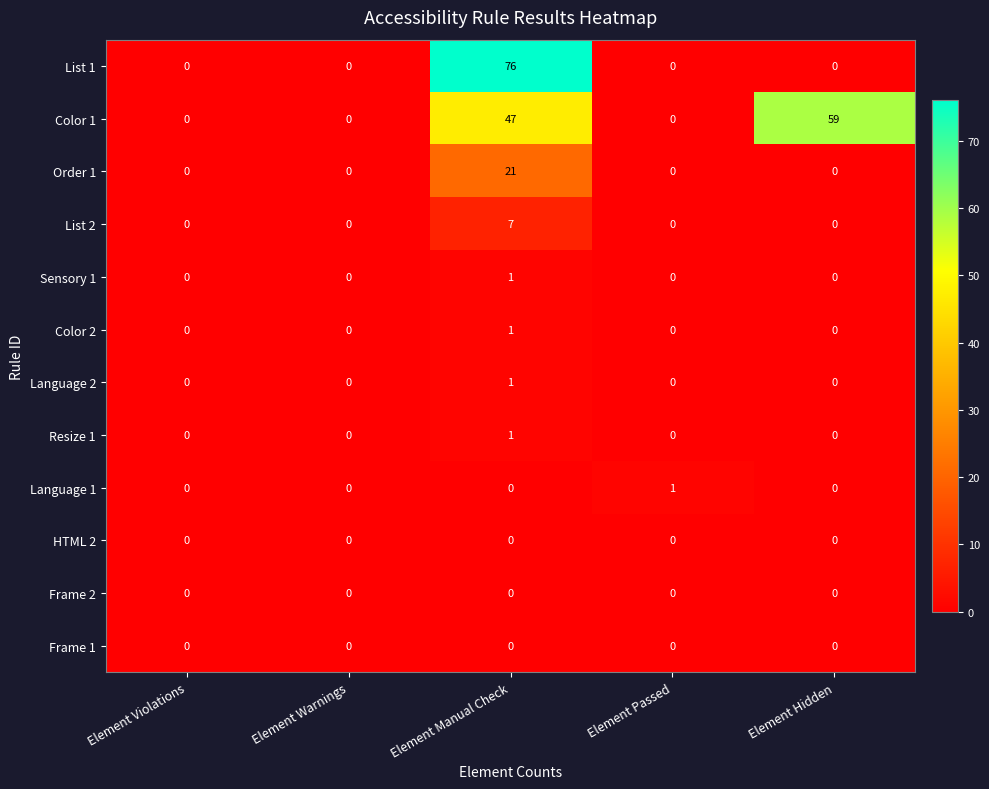

Which series has the largest range (max minus min)?

List 1